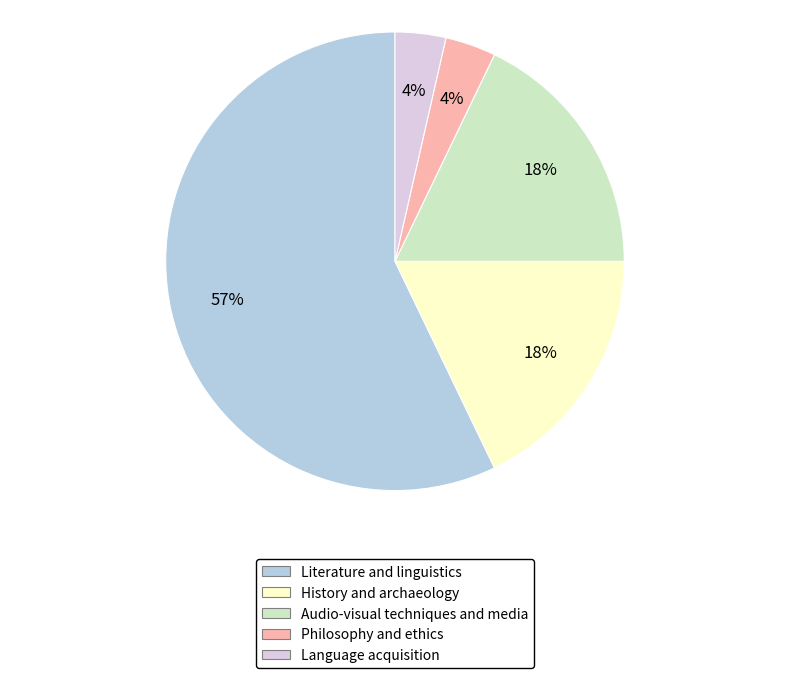

To the nearest percent, what is the average slice percentage?

20%